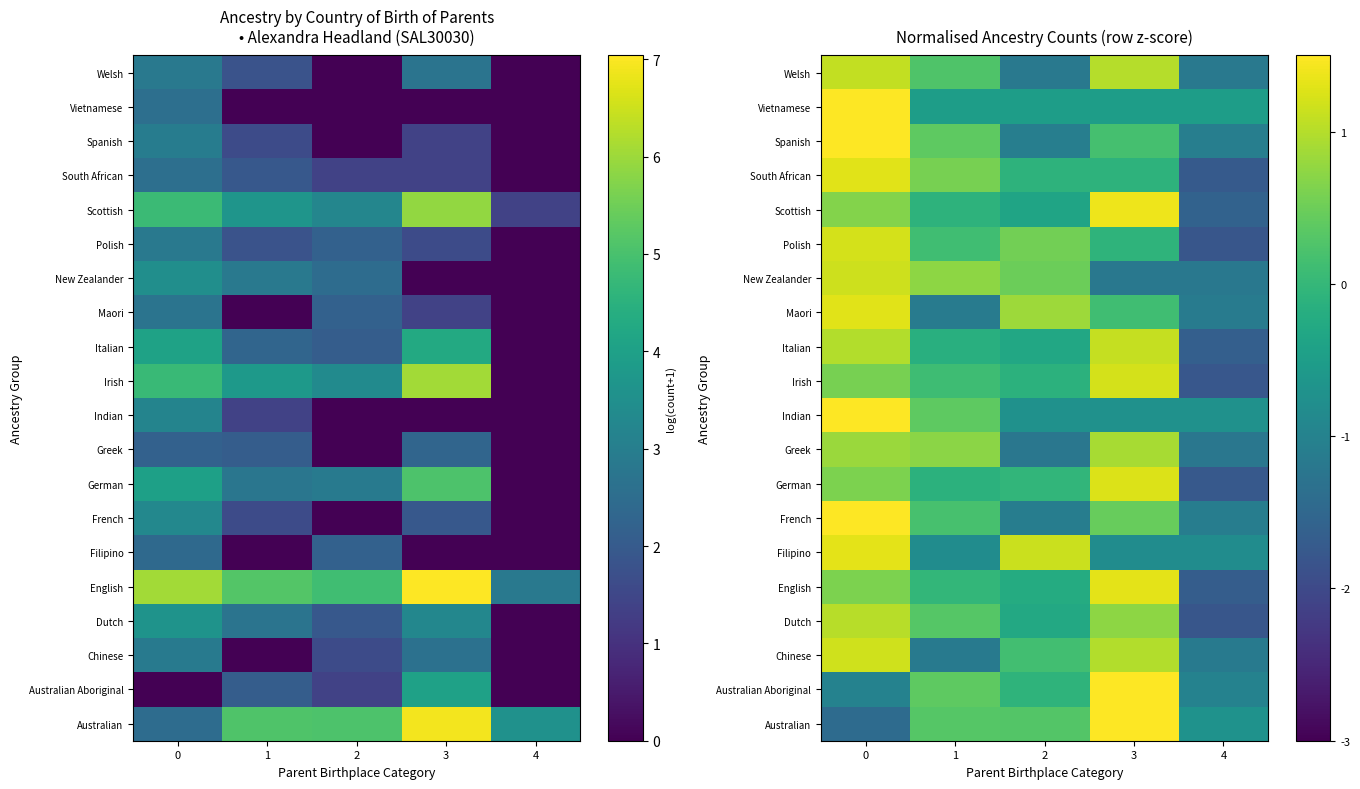

List the labels in order of Australian Aboriginal value, smallest first.

0, 4, 2, 1, 3